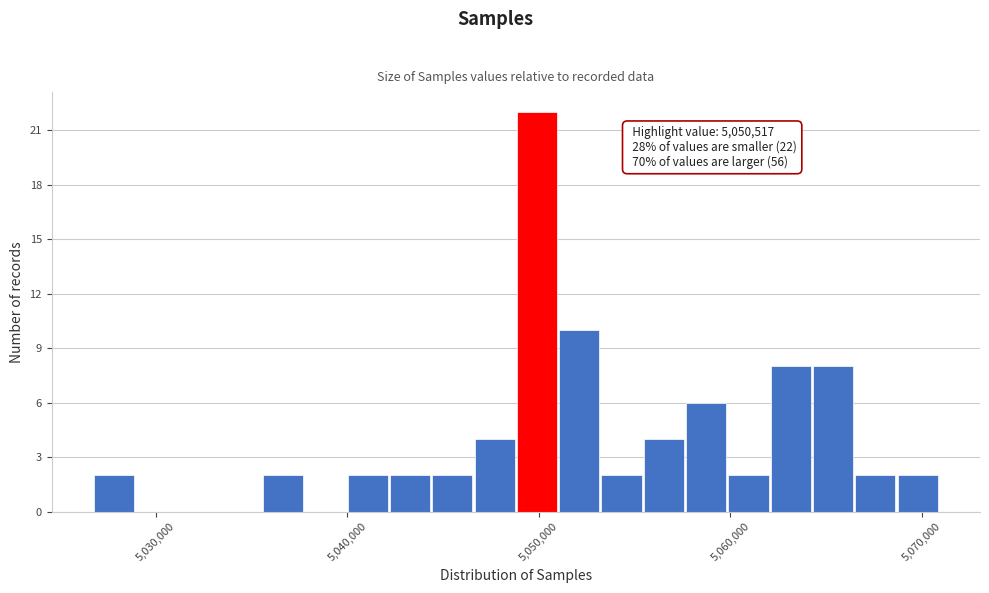

Read against the x-axis, roughly where is the centre of the tallest bar?

5050000